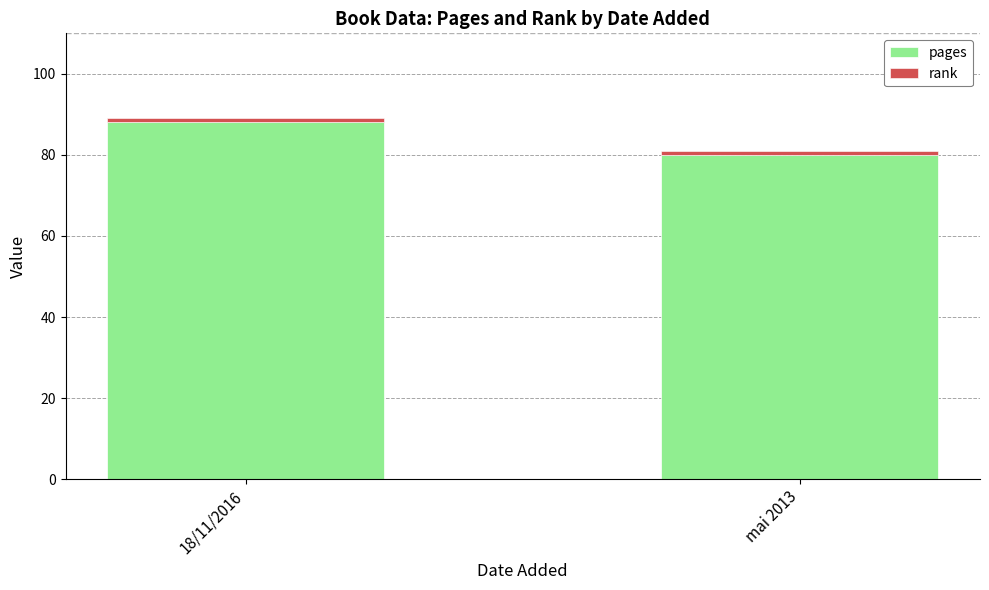

Rank the categories by pages value from lowest to highest.

mai 2013, 18/11/2016